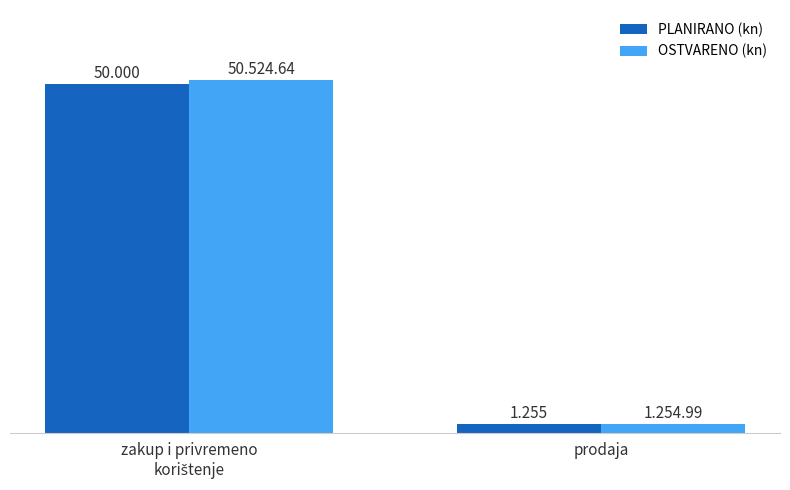

What is the maximum value shown in the chart?

50524.6